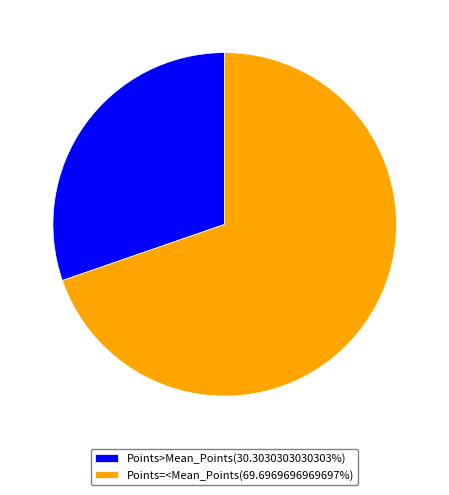

Is Points>Mean_Points(30.3030303030303%) the majority of the pie?

No